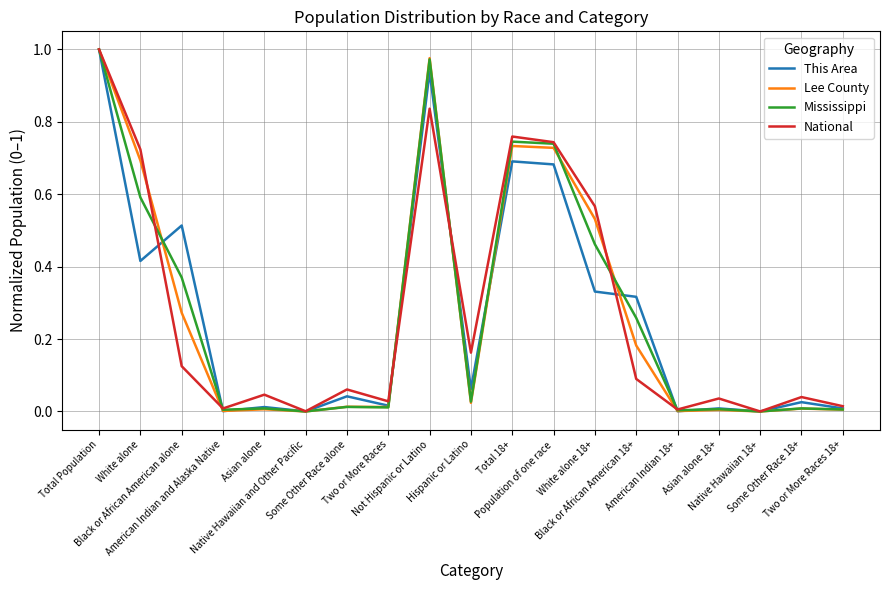

How many intersections are there between Mississippi and Lee County?

5